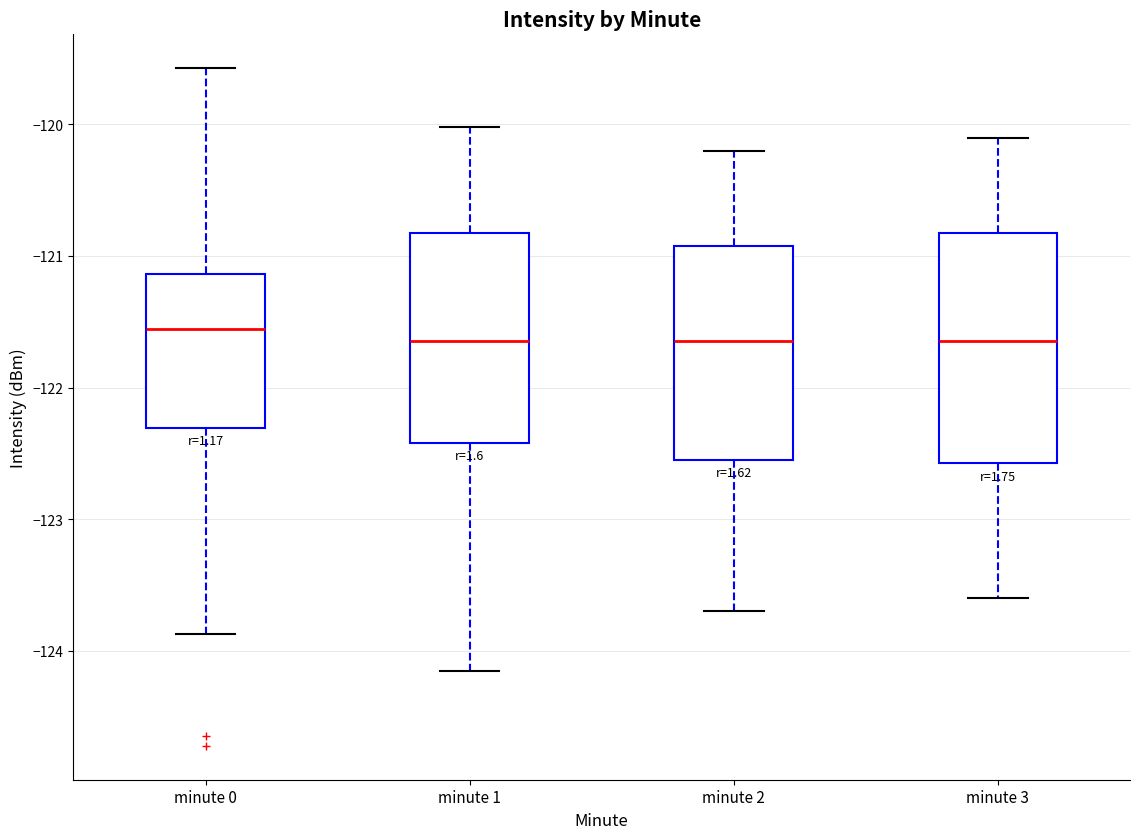

Where does the lower whisker of the box for minute 2 end on the y-axis? The values are not printed on the chart, so give them approximately, as read against the axis.

-123.7